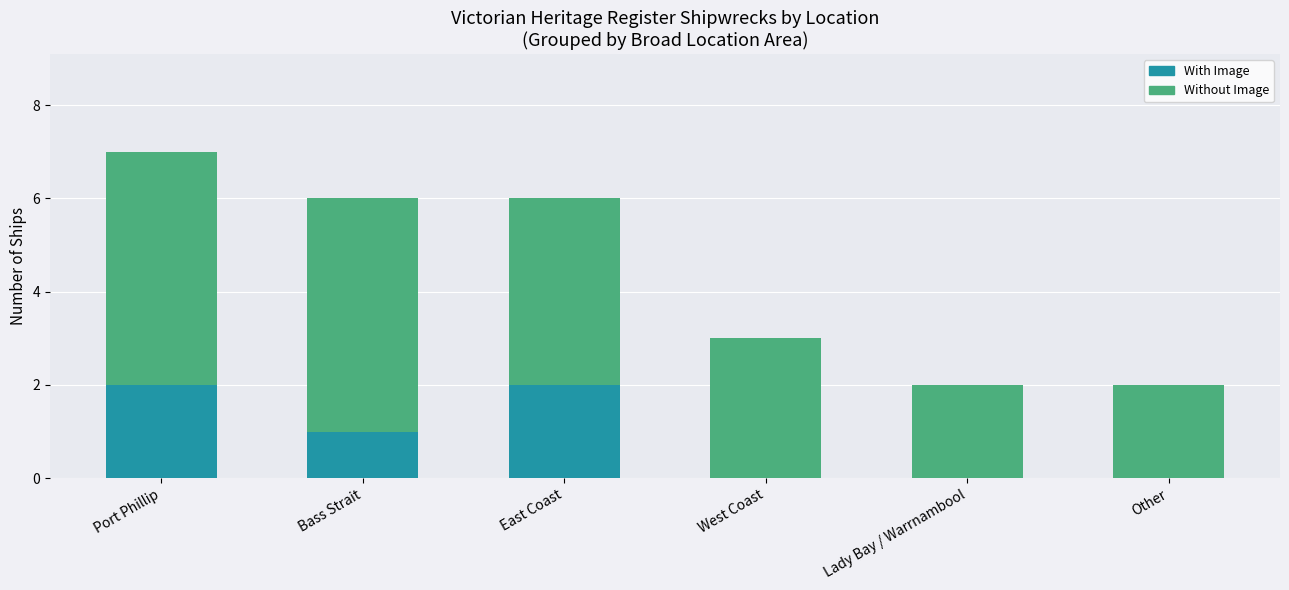

What are all the series names shown in the legend?

With Image, Without Image